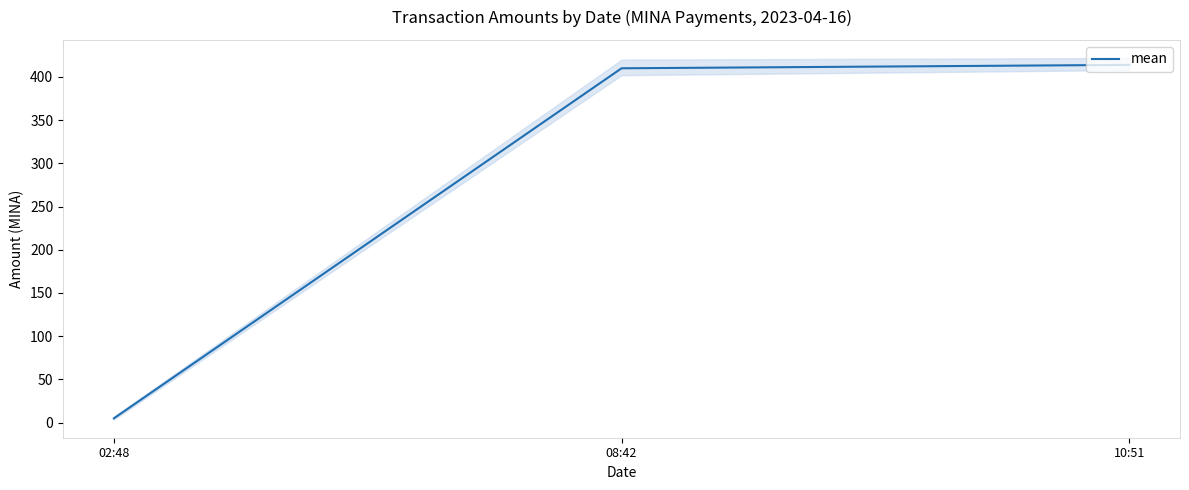

What is the sum of all values?

828.8